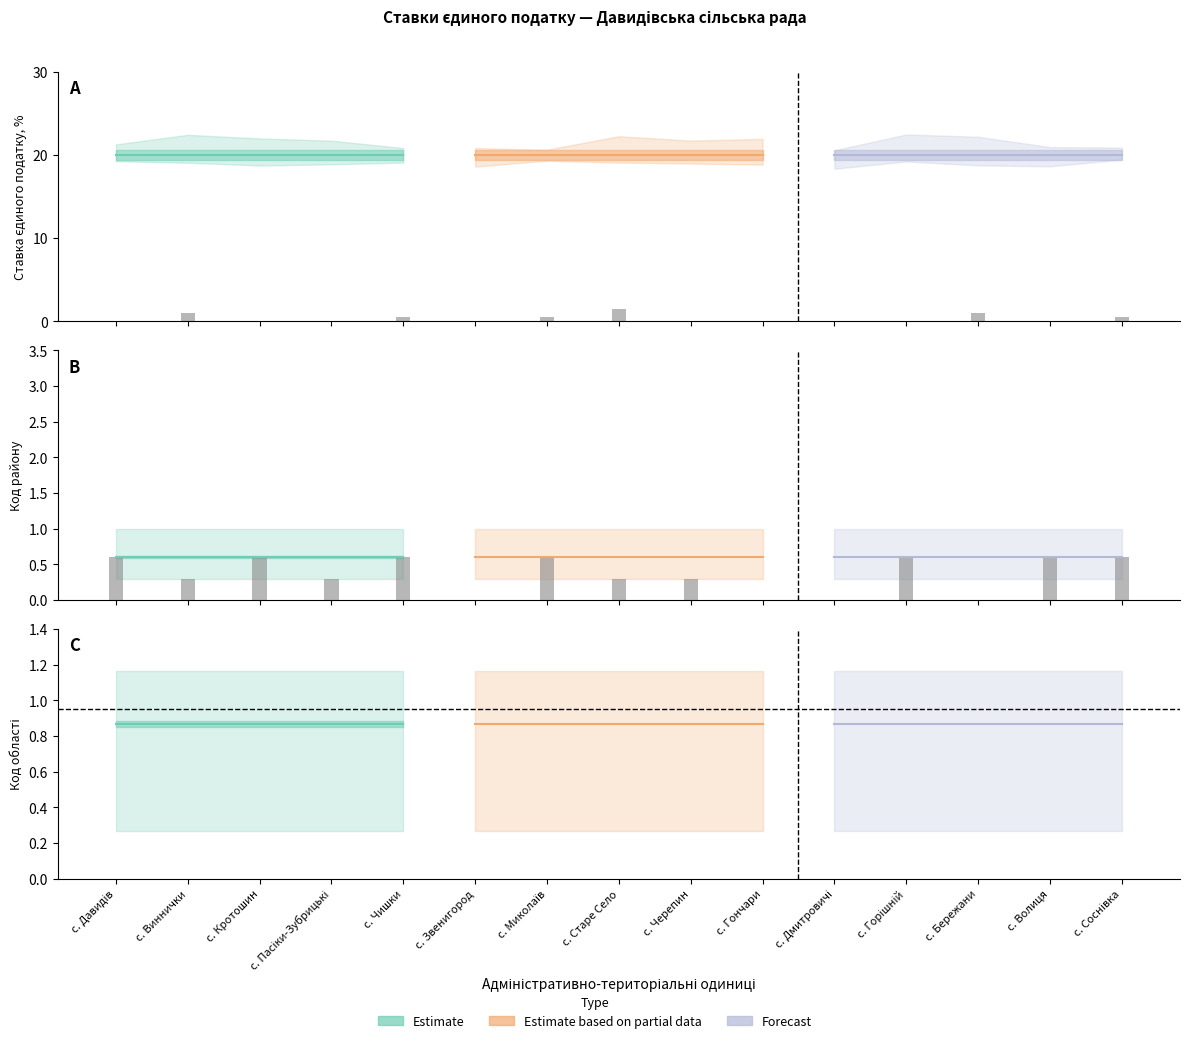

How many groups of bars are there?

5